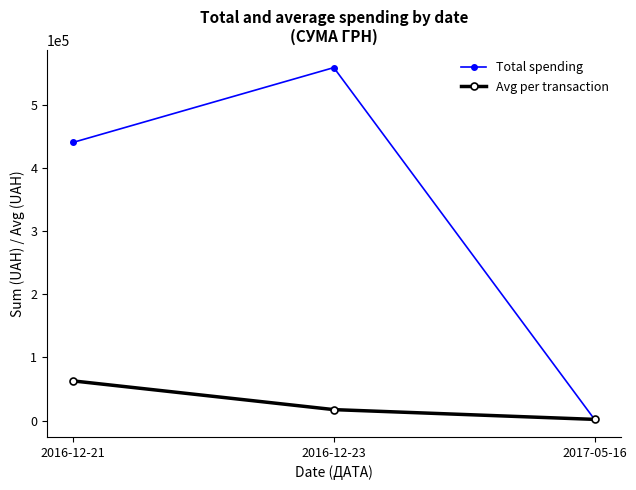

What is the label of the 2nd point from the left?

2016-12-23